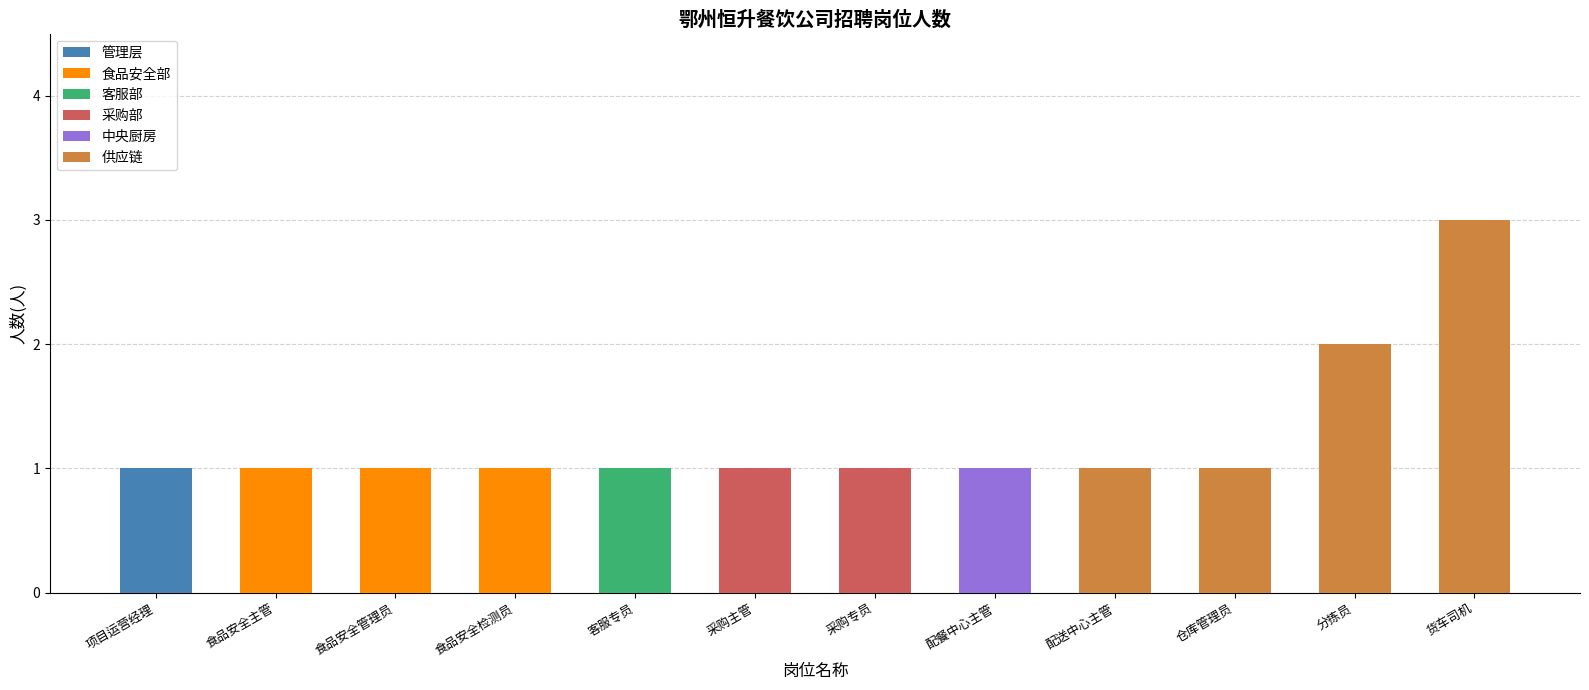

Rank the categories by value from highest to lowest.

货车司机, 分拣员, 项目运营经理, 食品安全主管, 食品安全管理员, 食品安全检测员, 客服专员, 采购主管, 采购专员, 配餐中心主管, 配送中心主管, 仓库管理员